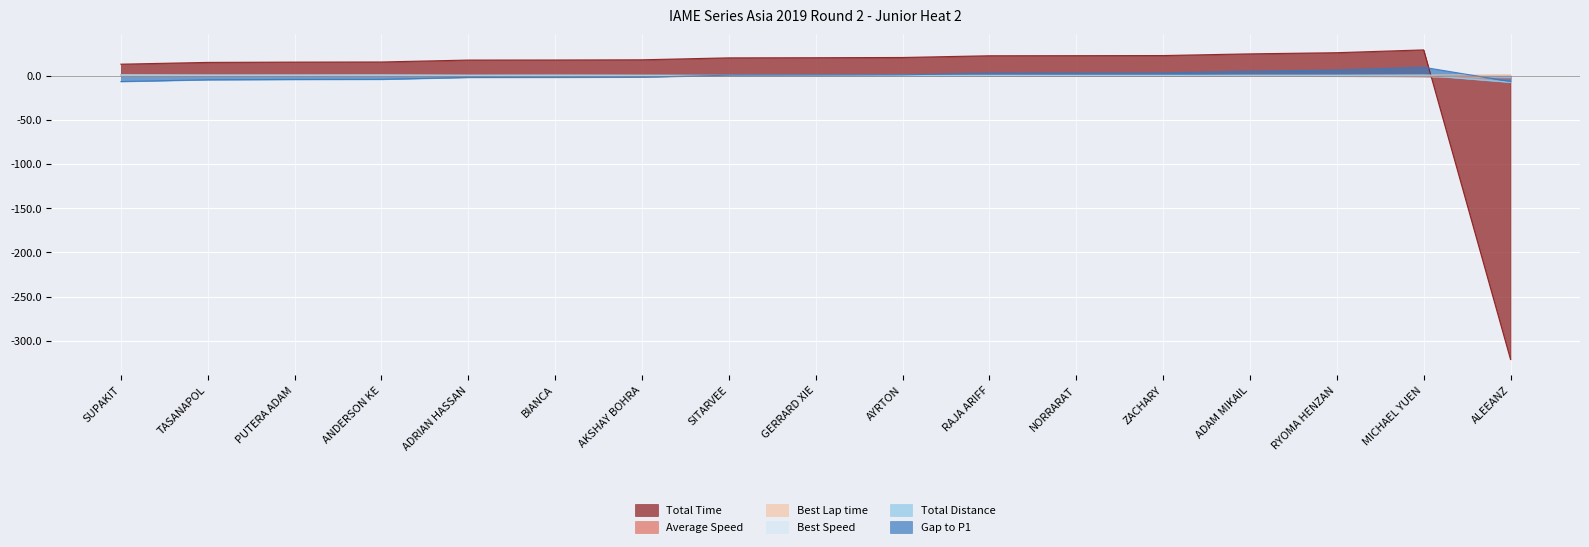

Reading right to left, transcribe all the data shown in this chart.

Total Time: ALEEANZ=-321.3	MICHAEL YUEN=29.2	RYOMA HENZAN=26.0	ADAM MIKAIL=24.7	ZACHARY=22.8	NORRARAT=22.6	RAJA ARIFF=22.5	AYRTON=20.6	GERRARD XIE=20.3	SITARVEE=20.2	AKSHAY BOHRA=18.0	BIANCA=17.8	ADRIAN HASSAN=17.7	ANDERSON KE=15.5	PUTERA ADAM=15.4	TASANAPOL=15.0	SUPAKIT=13.0
Average Speed: ALEEANZ=-3.1	MICHAEL YUEN=-1.1	RYOMA HENZAN=-0.6	ADAM MIKAIL=-0.4	ZACHARY=-0.2	NORRARAT=-0.2	RAJA ARIFF=-0.1	AYRTON=0.1	GERRARD XIE=0.2	SITARVEE=0.2	AKSHAY BOHRA=0.5	BIANCA=0.5	ADRIAN HASSAN=0.5	ANDERSON KE=0.8	PUTERA ADAM=0.9	TASANAPOL=0.9	SUPAKIT=1.2
Best Lap time: ALEEANZ=1.0	MICHAEL YUEN=0.6	RYOMA HENZAN=0.3	ADAM MIKAIL=0.3	ZACHARY=-0.0	NORRARAT=0.1	RAJA ARIFF=0.1	AYRTON=0.2	GERRARD XIE=-0.1	SITARVEE=-0.0	AKSHAY BOHRA=-0.2	BIANCA=-0.3	ADRIAN HASSAN=-0.2	ANDERSON KE=-0.5	PUTERA ADAM=-0.4	TASANAPOL=-0.4	SUPAKIT=-0.5
Best Speed: ALEEANZ=-1.4	MICHAEL YUEN=-0.9	RYOMA HENZAN=-0.5	ADAM MIKAIL=-0.5	ZACHARY=0.0	NORRARAT=-0.1	RAJA ARIFF=-0.1	AYRTON=-0.3	GERRARD XIE=0.1	SITARVEE=0.0	AKSHAY BOHRA=0.3	BIANCA=0.5	ADRIAN HASSAN=0.3	ANDERSON KE=0.7	PUTERA ADAM=0.5	TASANAPOL=0.5	SUPAKIT=0.8
Total Distance: ALEEANZ=-7.5	MICHAEL YUEN=0.5	RYOMA HENZAN=0.5	ADAM MIKAIL=0.5	ZACHARY=0.5	NORRARAT=0.5	RAJA ARIFF=0.5	AYRTON=0.5	GERRARD XIE=0.5	SITARVEE=0.5	AKSHAY BOHRA=0.5	BIANCA=0.5	ADRIAN HASSAN=0.5	ANDERSON KE=0.5	PUTERA ADAM=0.5	TASANAPOL=0.5	SUPAKIT=0.5
Gap to P1: ALEEANZ=-6.6	MICHAEL YUEN=9.5	RYOMA HENZAN=6.3	ADAM MIKAIL=5.0	ZACHARY=3.1	NORRARAT=3.0	RAJA ARIFF=2.9	AYRTON=0.9	GERRARD XIE=0.7	SITARVEE=0.5	AKSHAY BOHRA=-1.7	BIANCA=-1.9	ADRIAN HASSAN=-2.0	ANDERSON KE=-4.2	PUTERA ADAM=-4.3	TASANAPOL=-4.6	SUPAKIT=-6.6